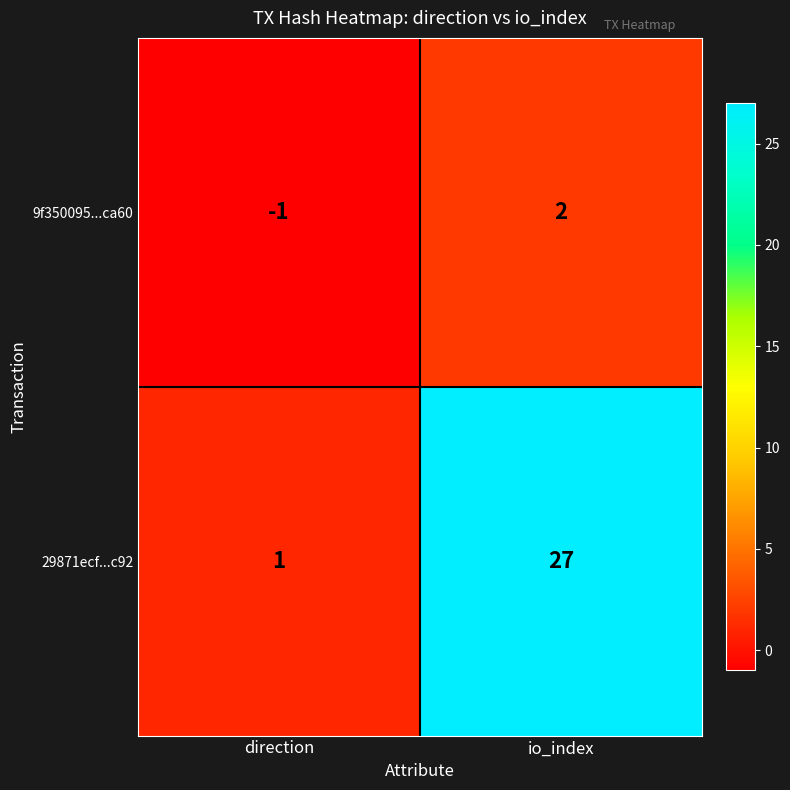

Which series has the largest range (max minus min)?

29871ecf...c92